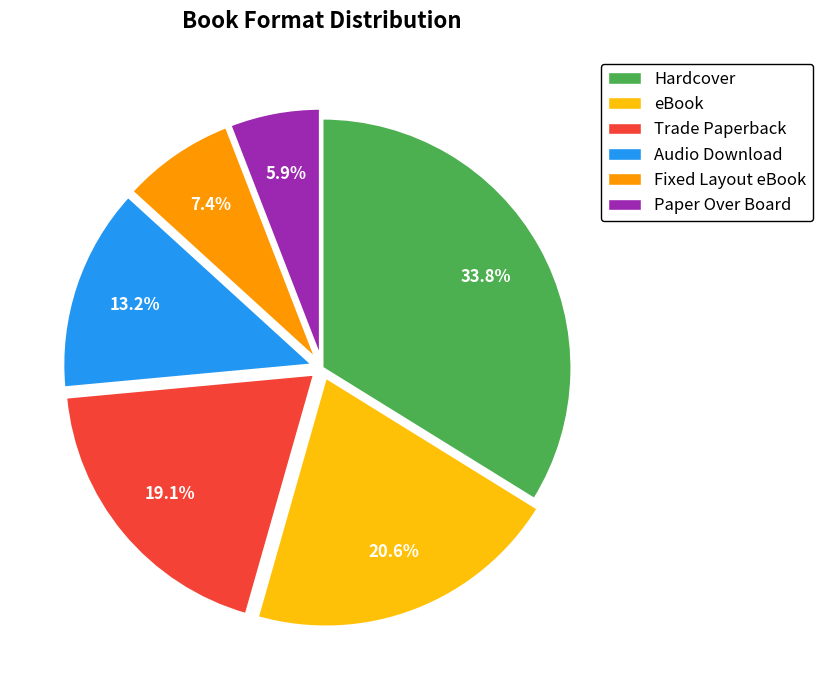

Is eBook the majority of the pie?

No